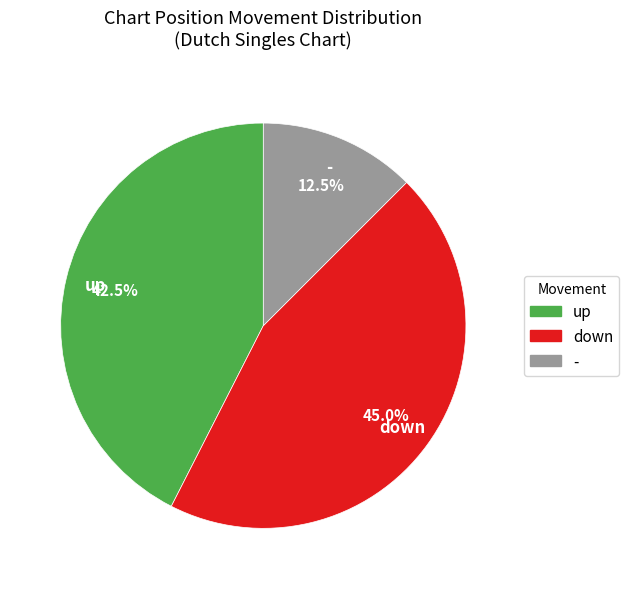

Rank the categories by value from lowest to highest.

-, up, down